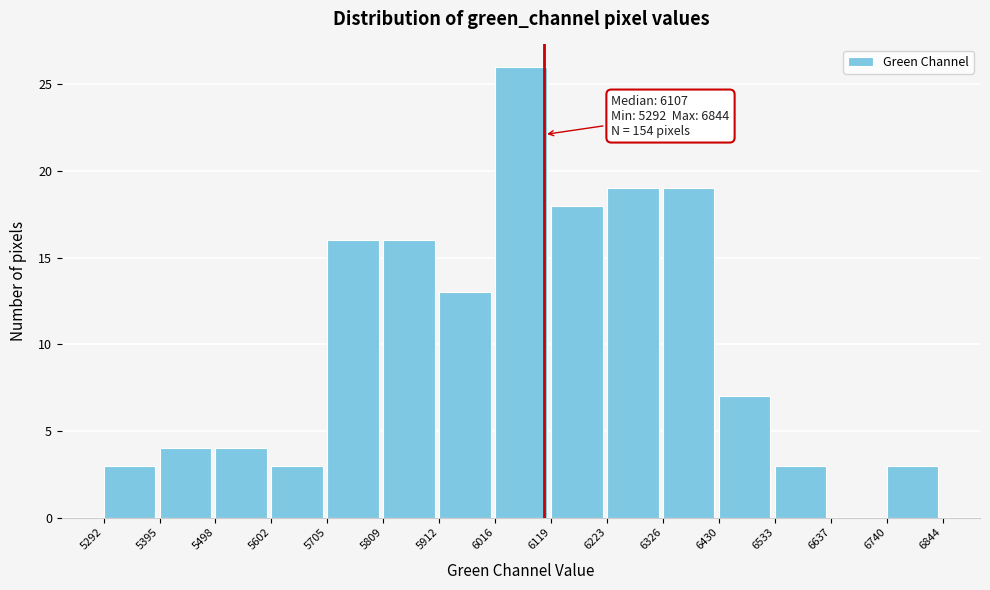

Over which range of the x-axis is the bar tallest?

6016 to 6119